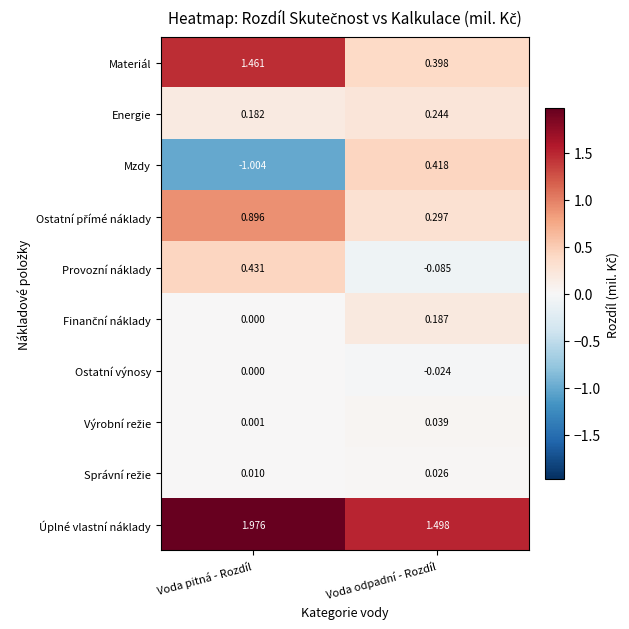

Which category has the highest value in the Ostatní výnosy series?

Voda pitná - Rozdíl